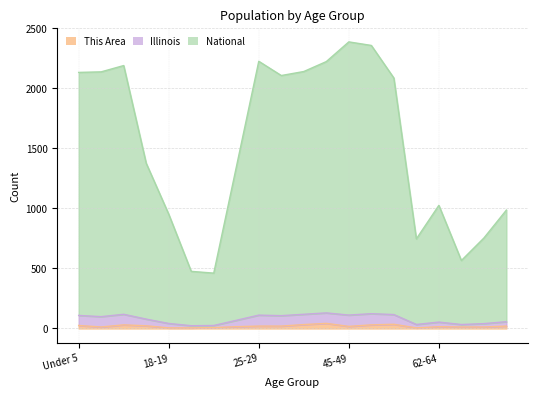

True or false: This Area and National intersect in this chart.

False